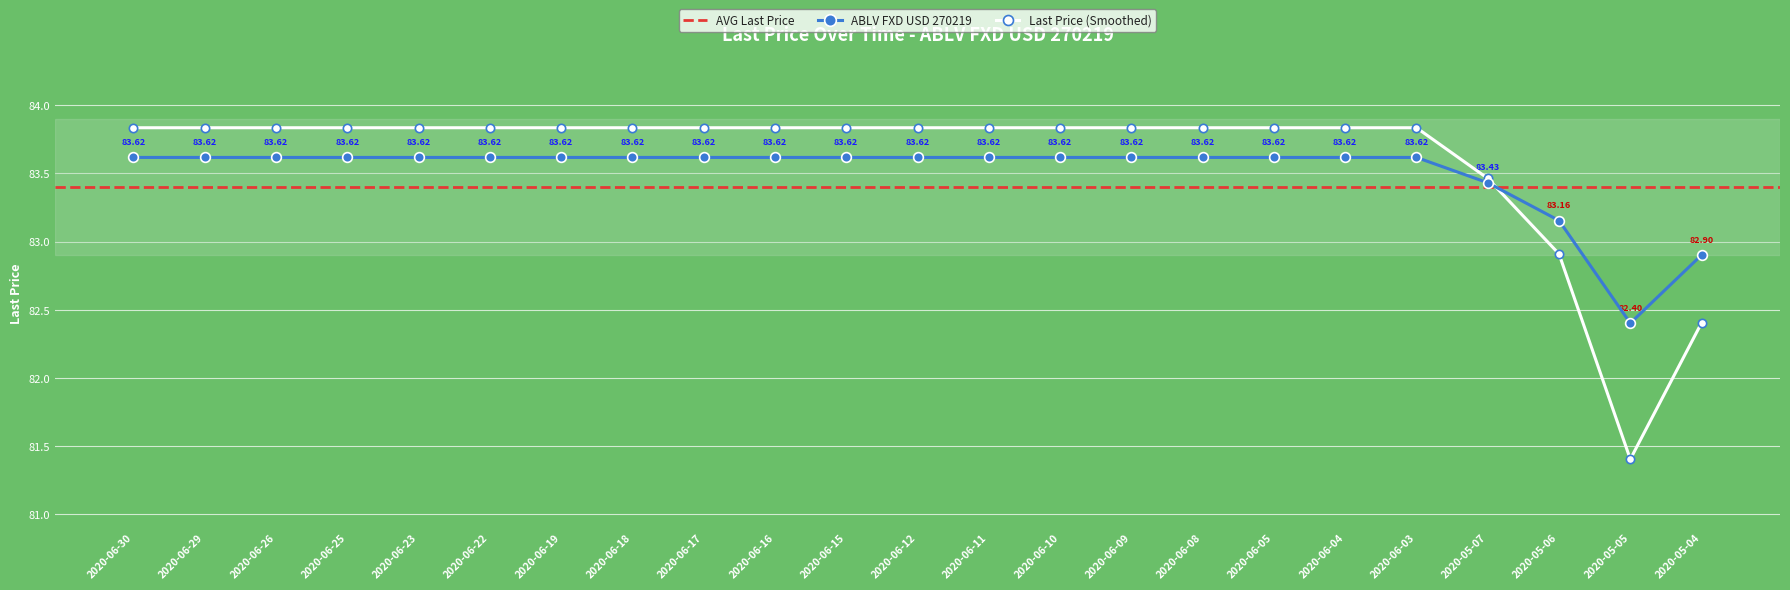

Rank the categories by value from highest to lowest.

2020-06-30, 2020-06-29, 2020-06-26, 2020-06-25, 2020-06-23, 2020-06-22, 2020-06-19, 2020-06-18, 2020-06-17, 2020-06-16, 2020-06-15, 2020-06-12, 2020-06-11, 2020-06-10, 2020-06-09, 2020-06-08, 2020-06-05, 2020-06-04, 2020-06-03, 2020-05-07, 2020-05-06, 2020-05-04, 2020-05-05